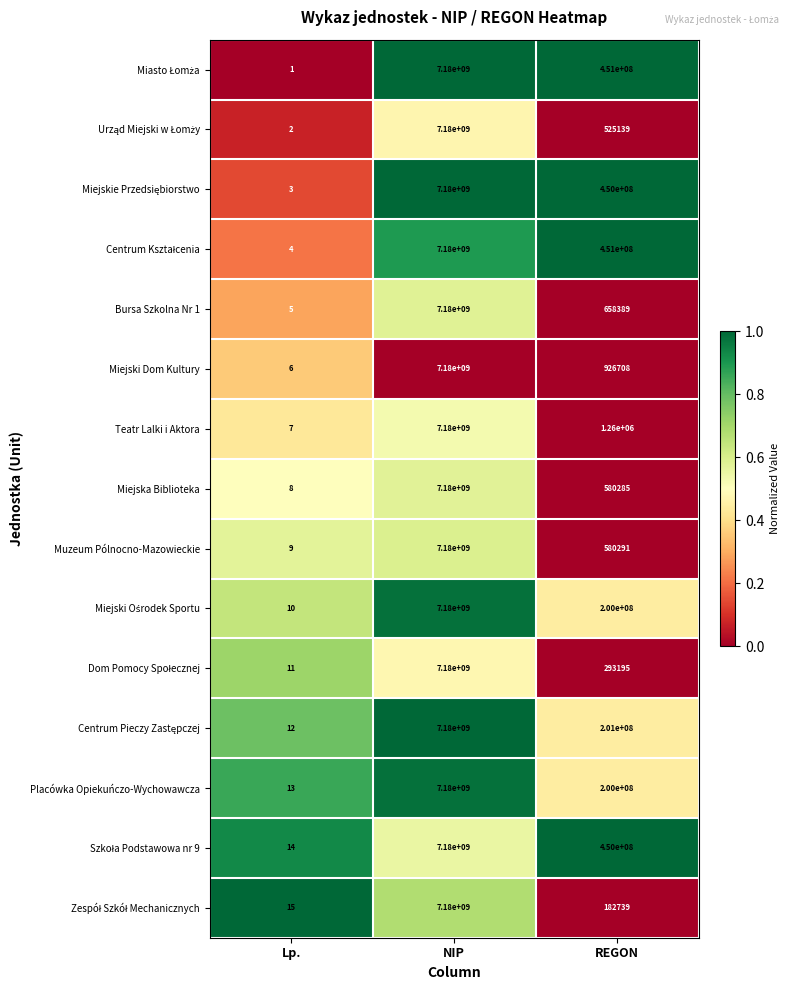

What is the difference between the highest and lowest values at Lp.?

14